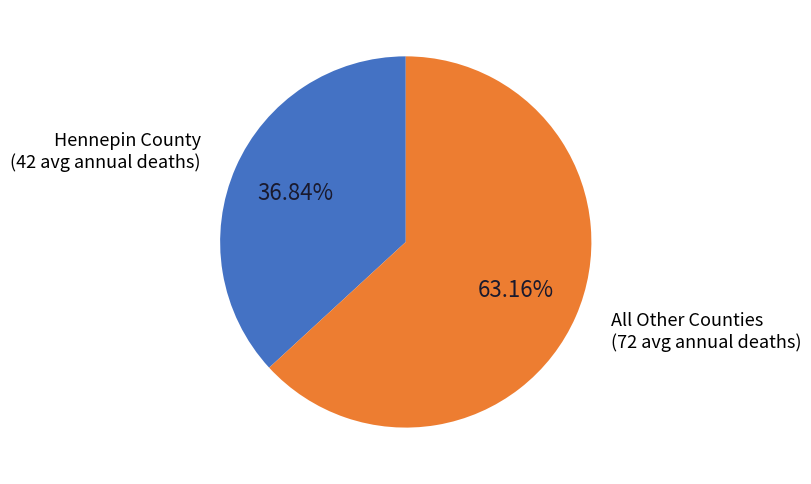

How many slices are in this pie chart?

2